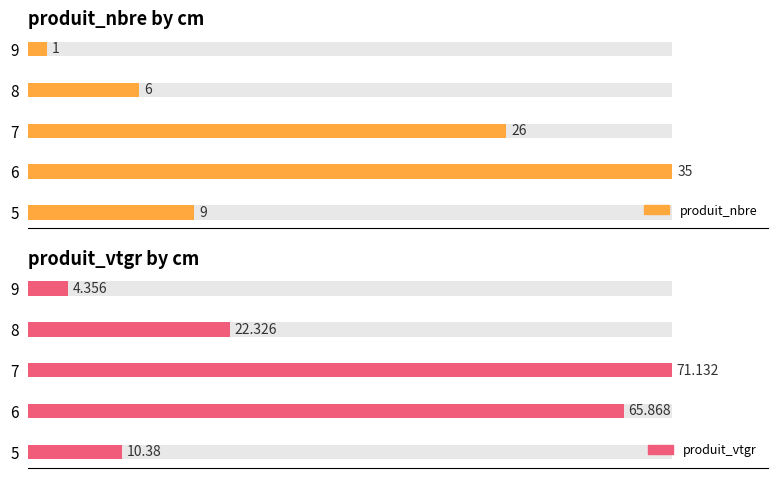

Which series has the largest total across all categories?

produit_vtgr